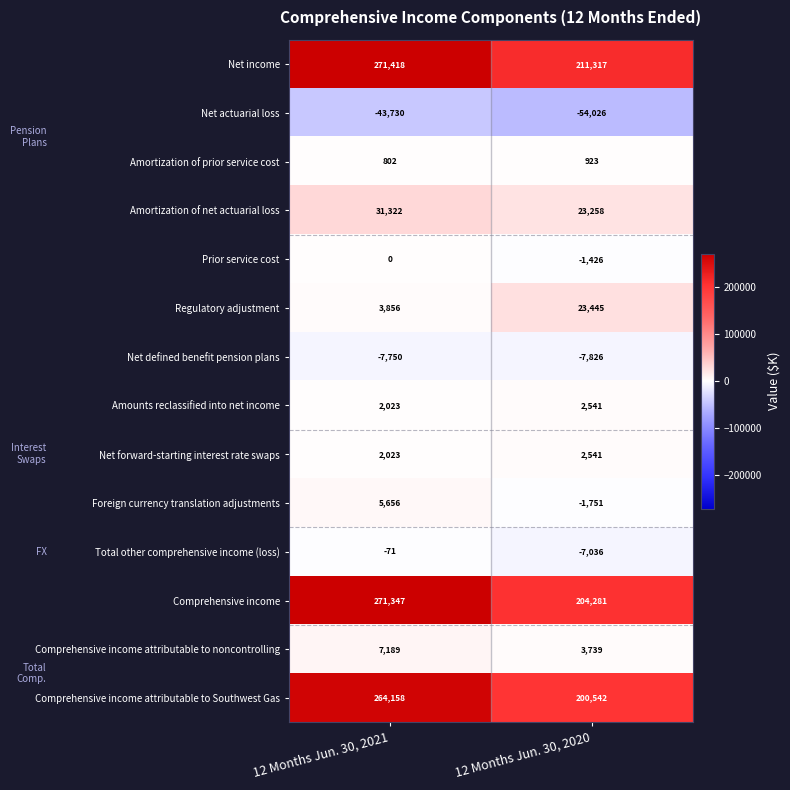

What is the sum of all Prior service cost values?

-1426